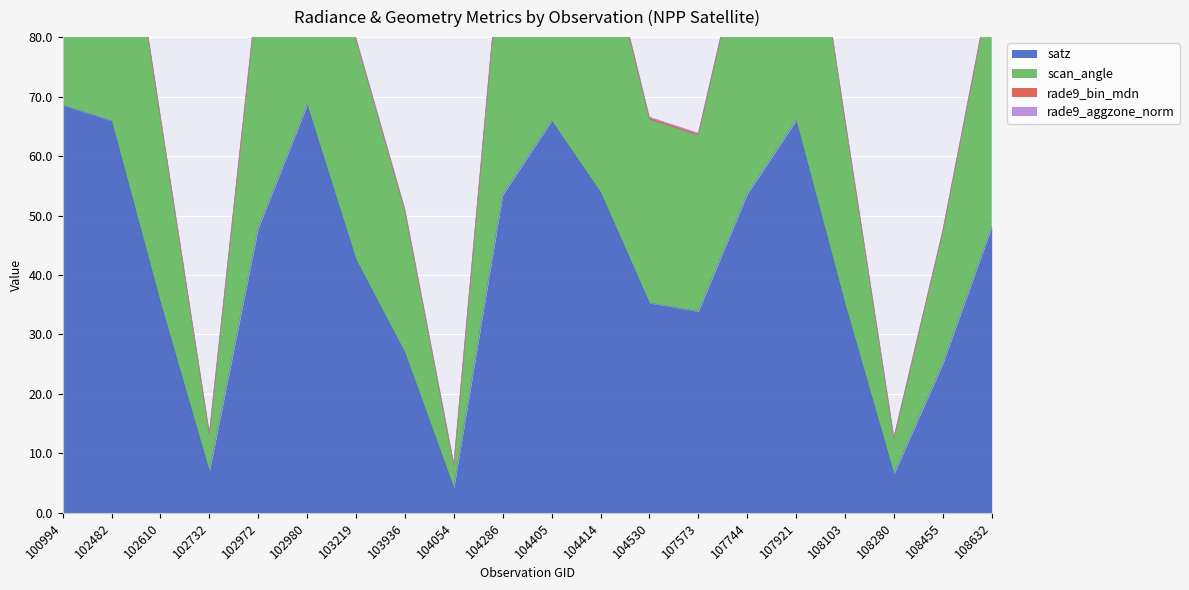

The value of satz at 104054 is 4.2. True or false?

True